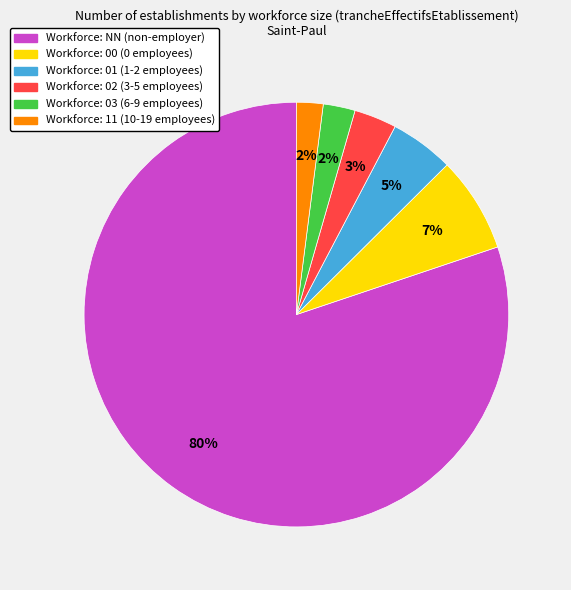

Is there a majority slice in this chart?

Yes